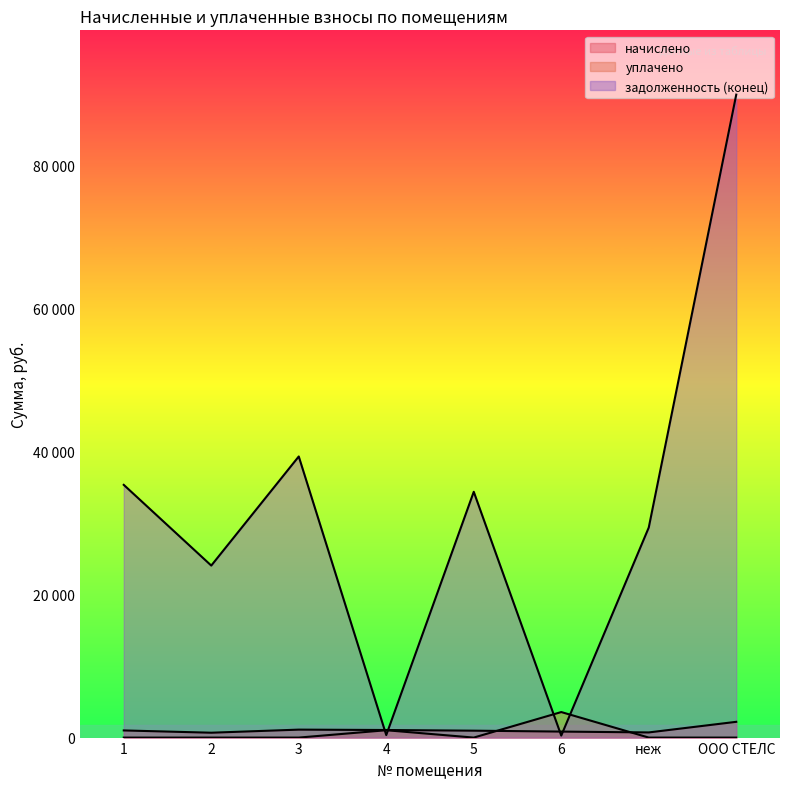

Which category has the highest value in the уплачено series?

6